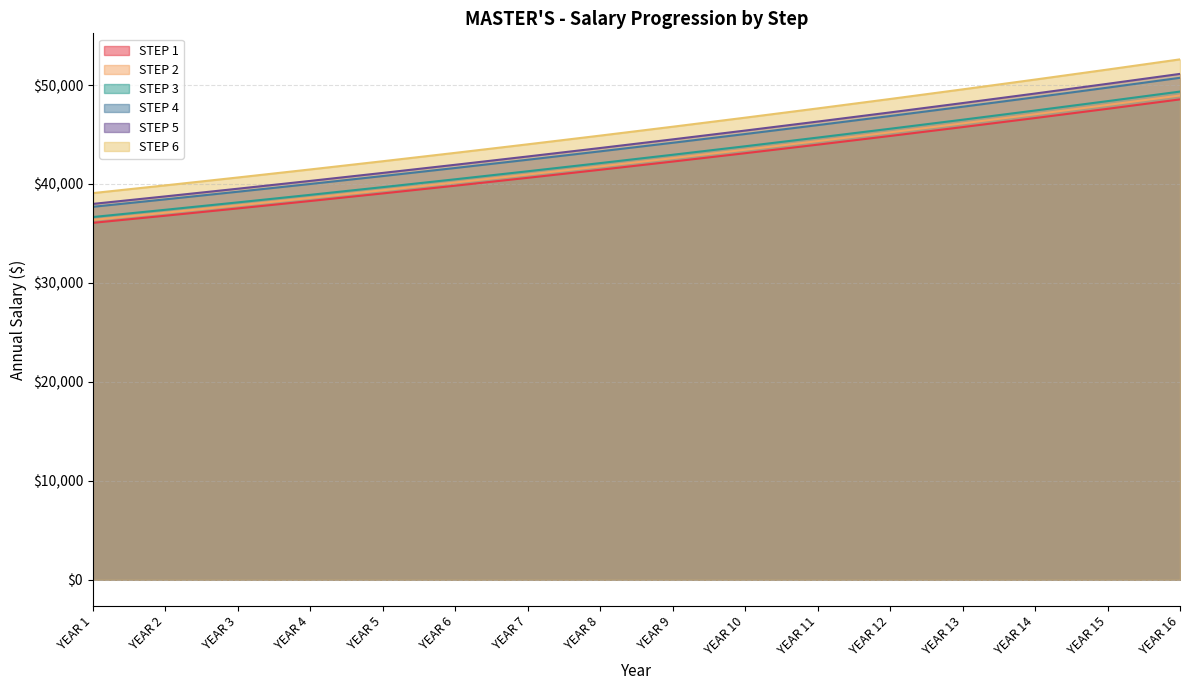

How many lines are shown in the chart?

6